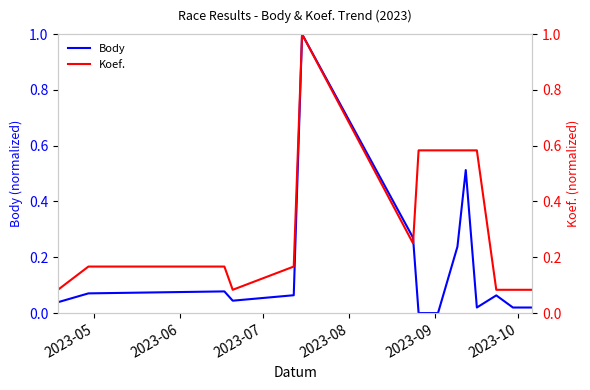

What is the highest value of the Body series?

1.0